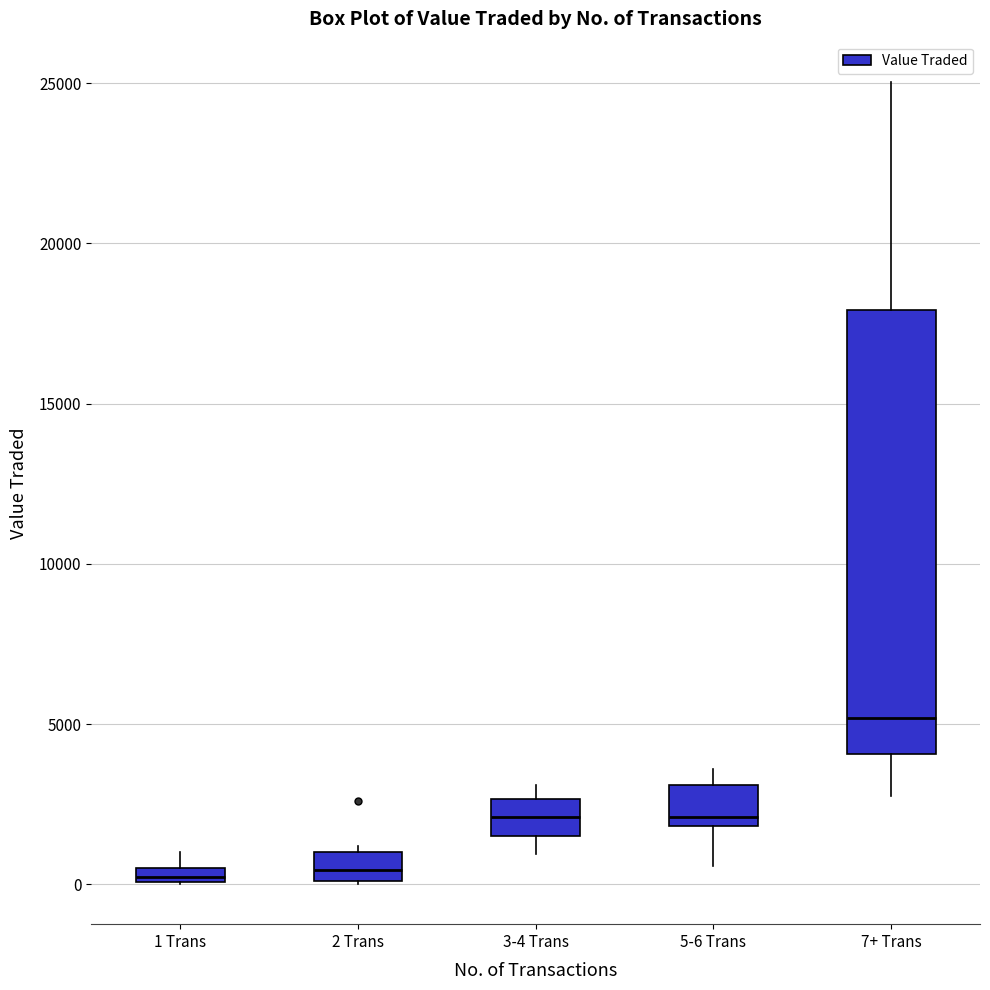

Comparing the boxes themselves (not the whiskers), which one is the tallest?

7+ Trans